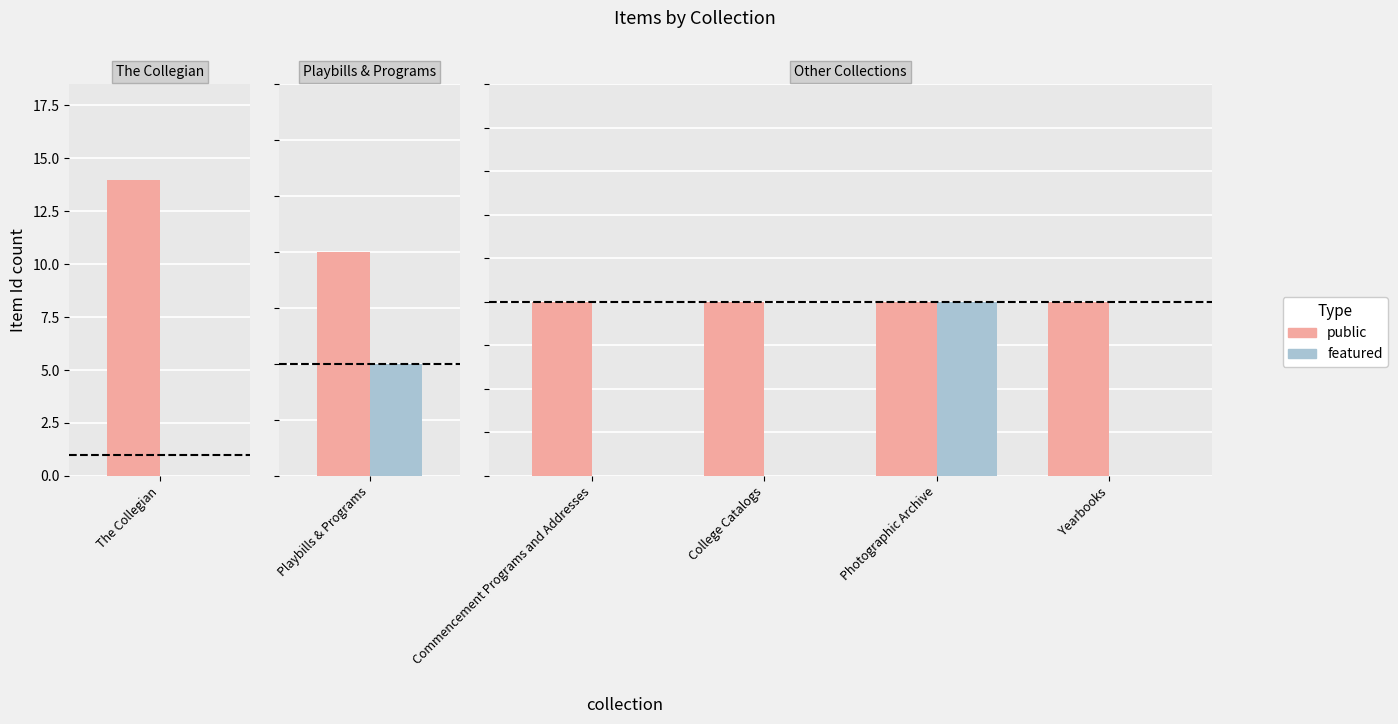

What are all the series names shown in the legend?

public, featured